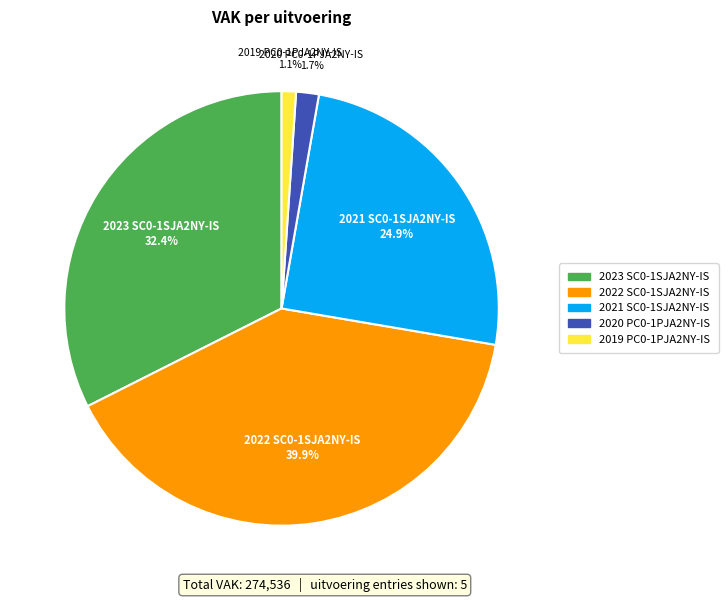

Is there any slice that represents more than half of the pie?

No